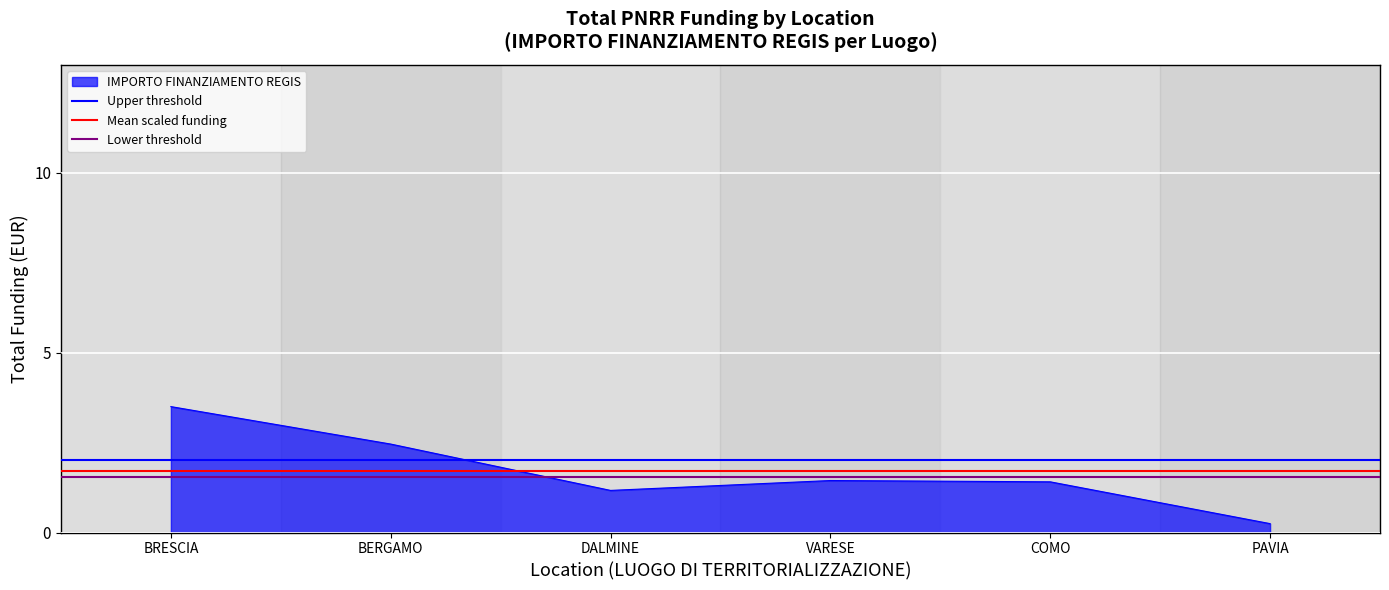

Where is Upper threshold nearest to the value 2?

BRESCIA